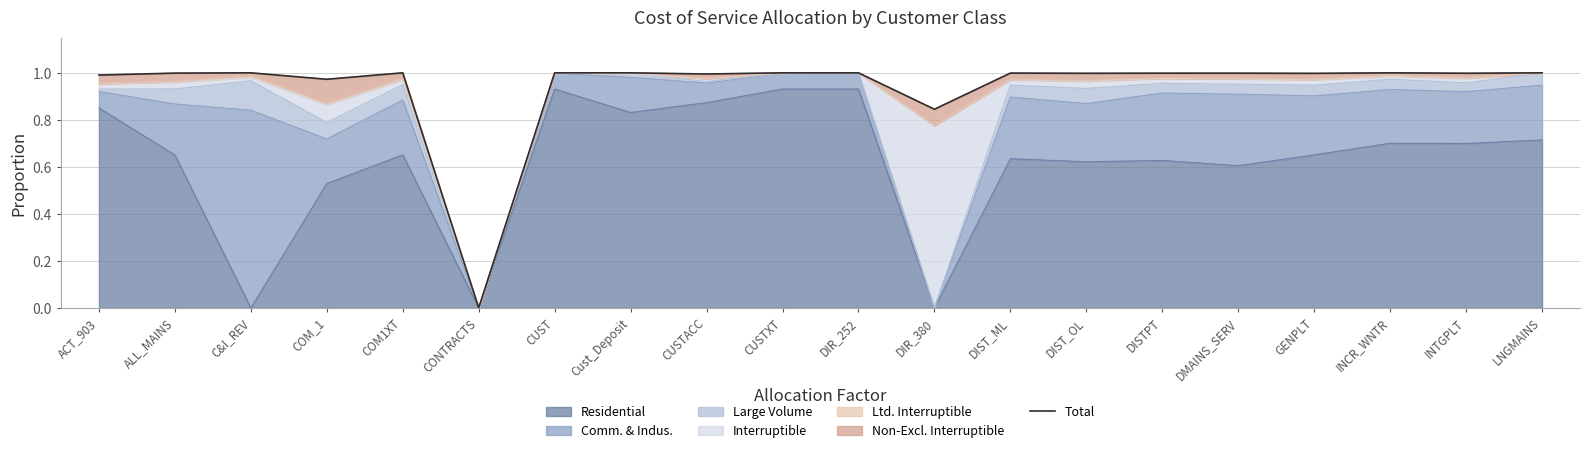

What is the value of the 19th point from the left?

1.0